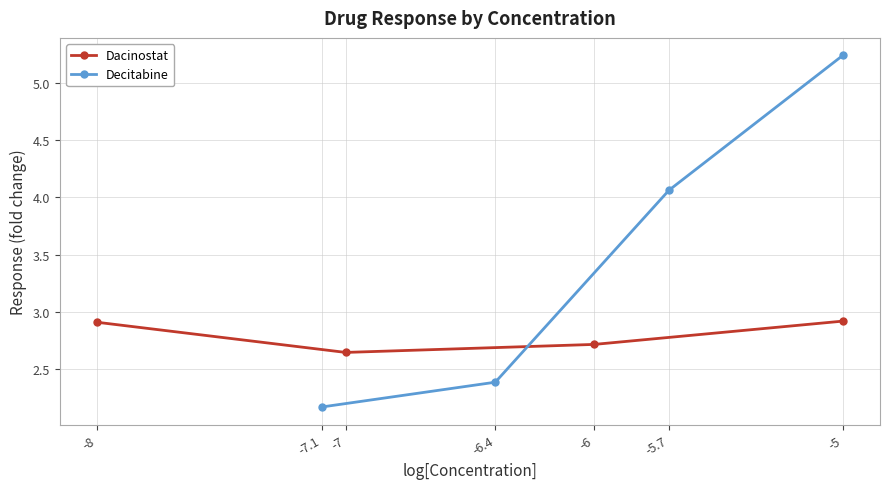

What is the average value of the Dacinostat series?

2.8